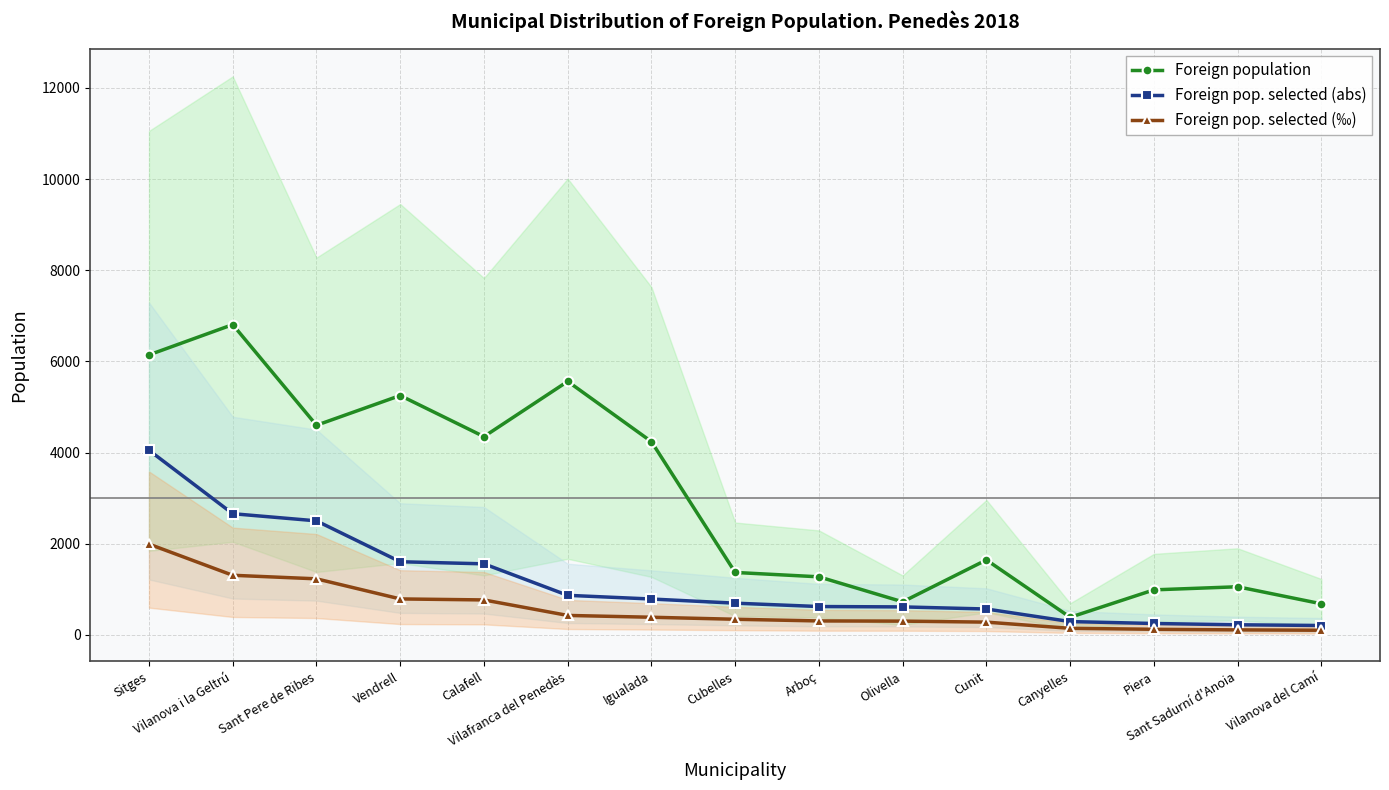

What are all the series names shown in the legend?

Foreign population, Foreign pop. selected (abs), Foreign pop. selected (‰)